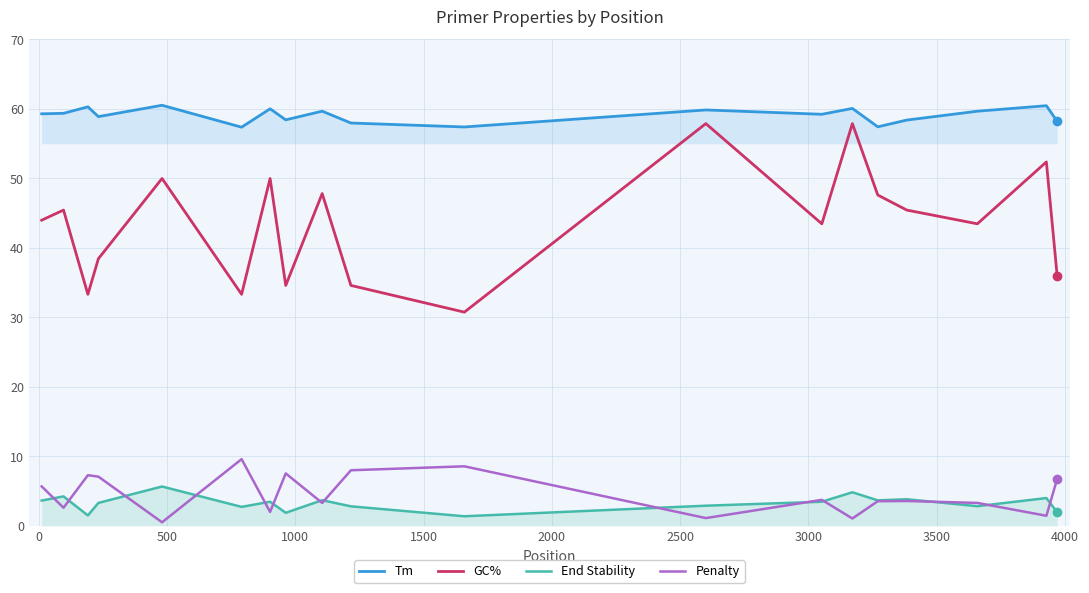

Count the number of categories in the chart.

19